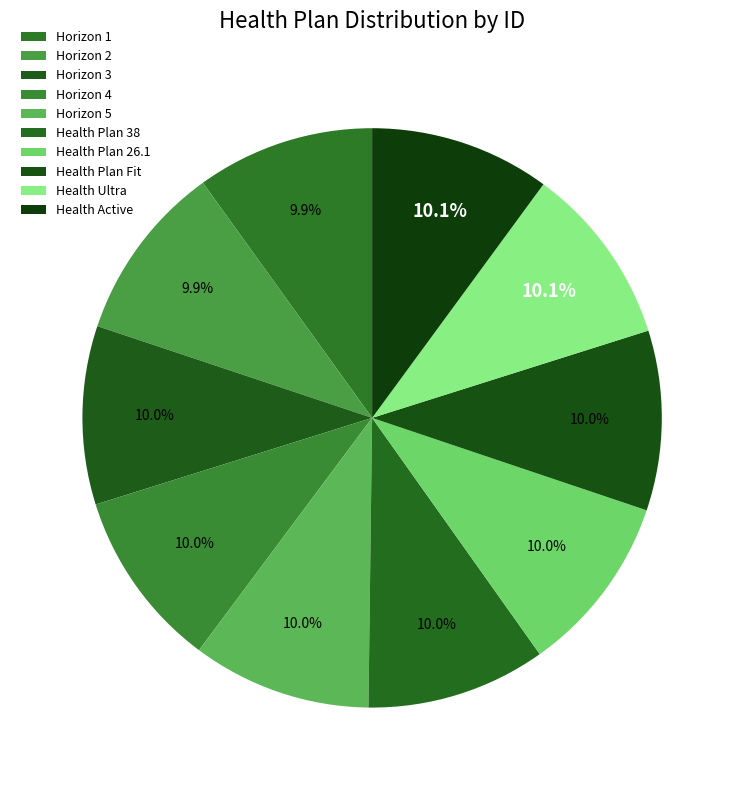

The Horizon 3 slice represents 10% of the pie. True or false?

True